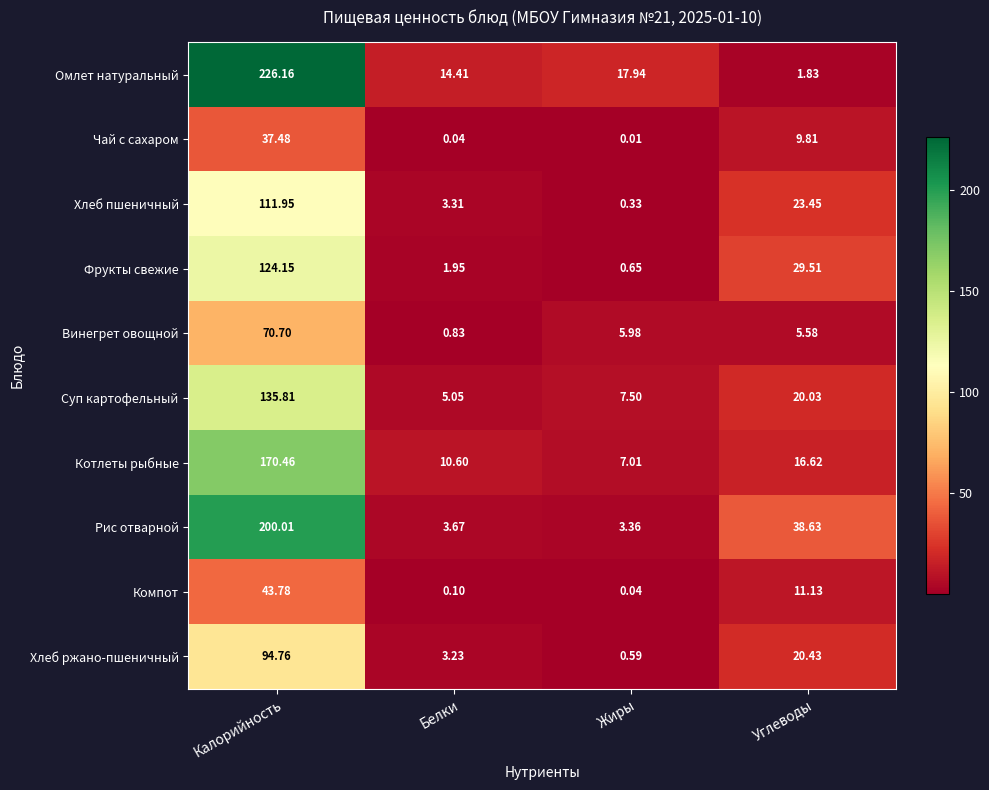

At which label is Омлет натуральный closest to 113?

Жиры